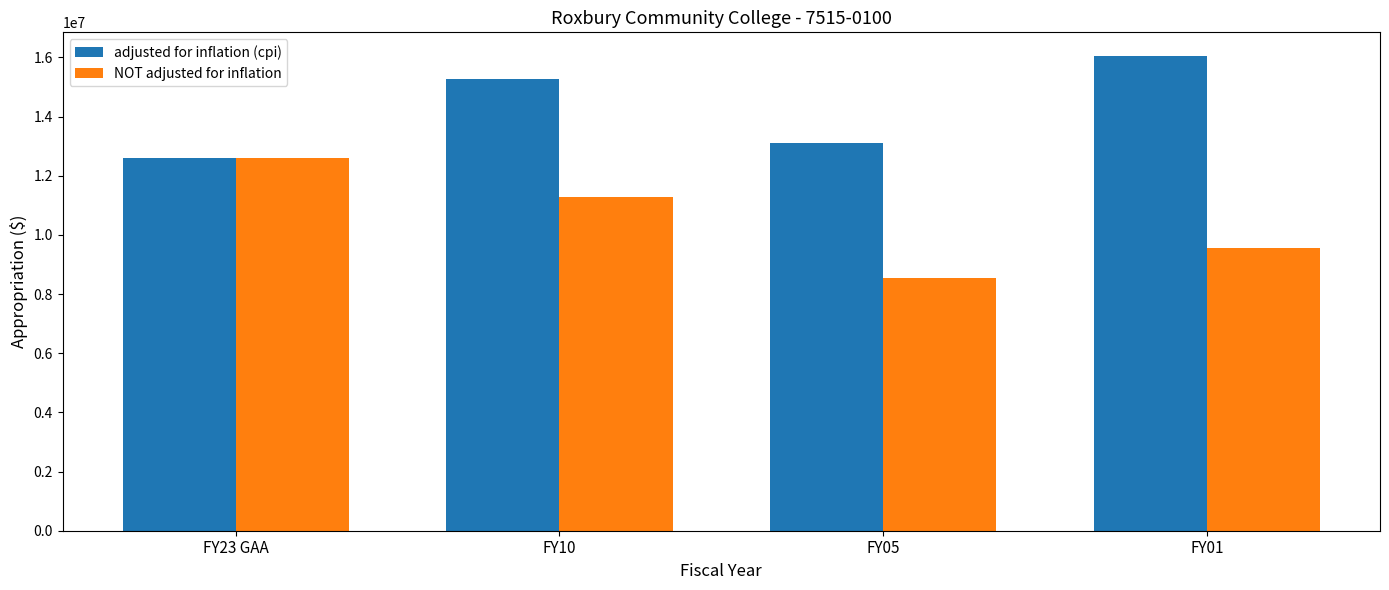

Which category has the highest value in the adjusted for inflation (cpi) series?

FY01